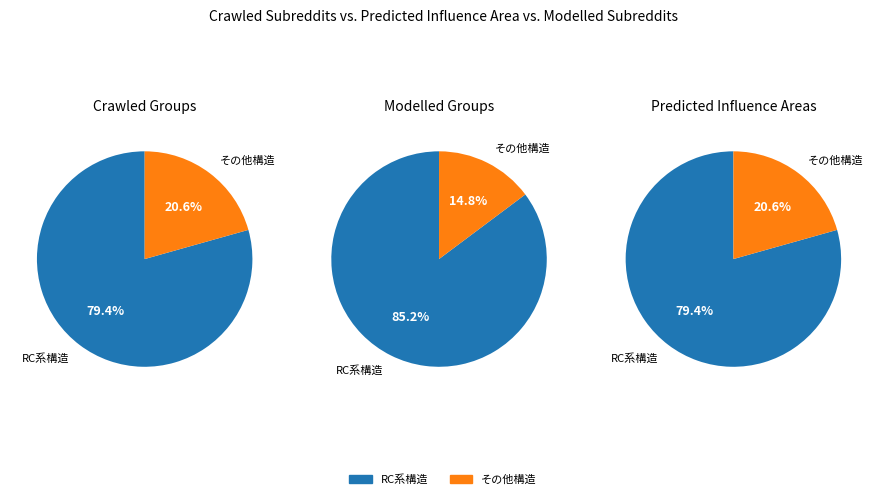

The 木造 slice represents 1% of the pie. True or false?

False